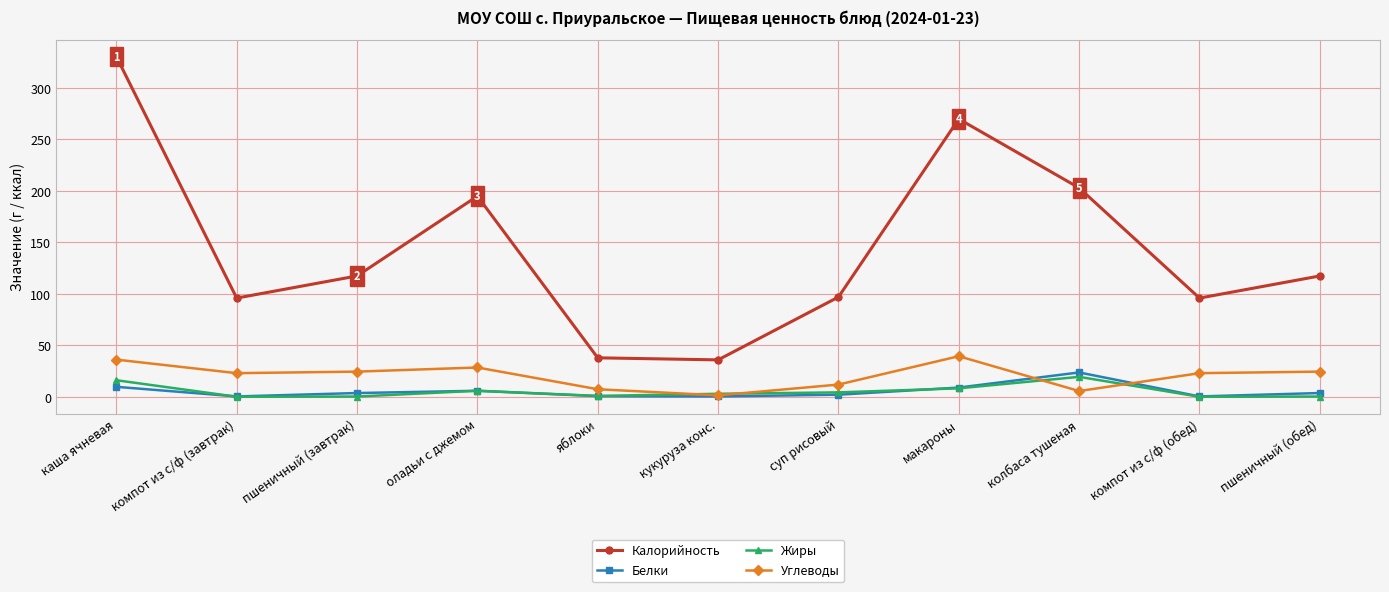

Which series has the largest range (max minus min)?

Калорийность